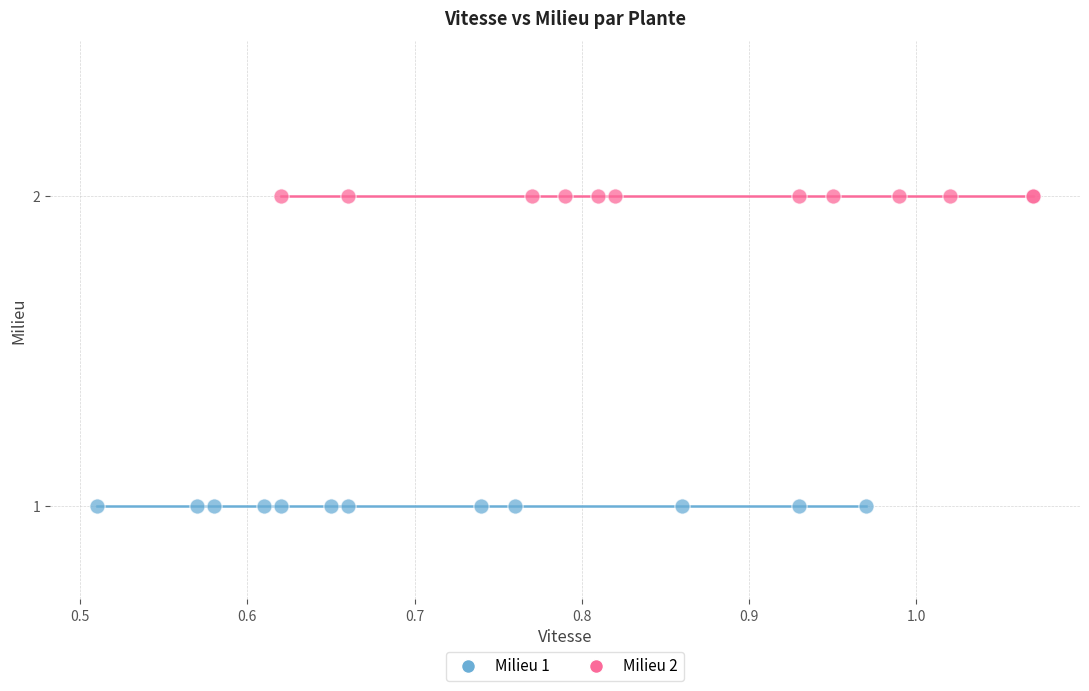

Which series contains the highest Y value?

Milieu 2